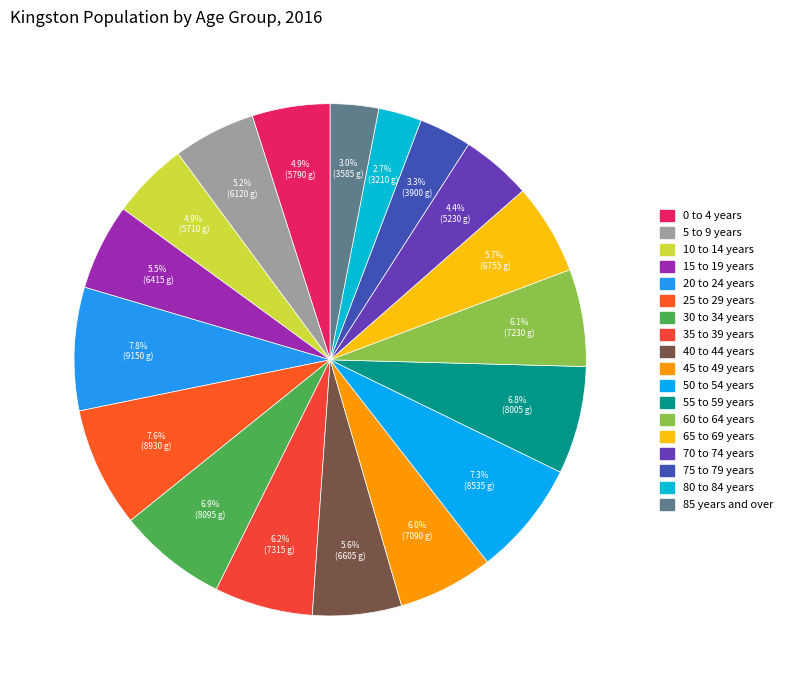

What percentage is NOT represented by 35 to 39 years?

93.8%